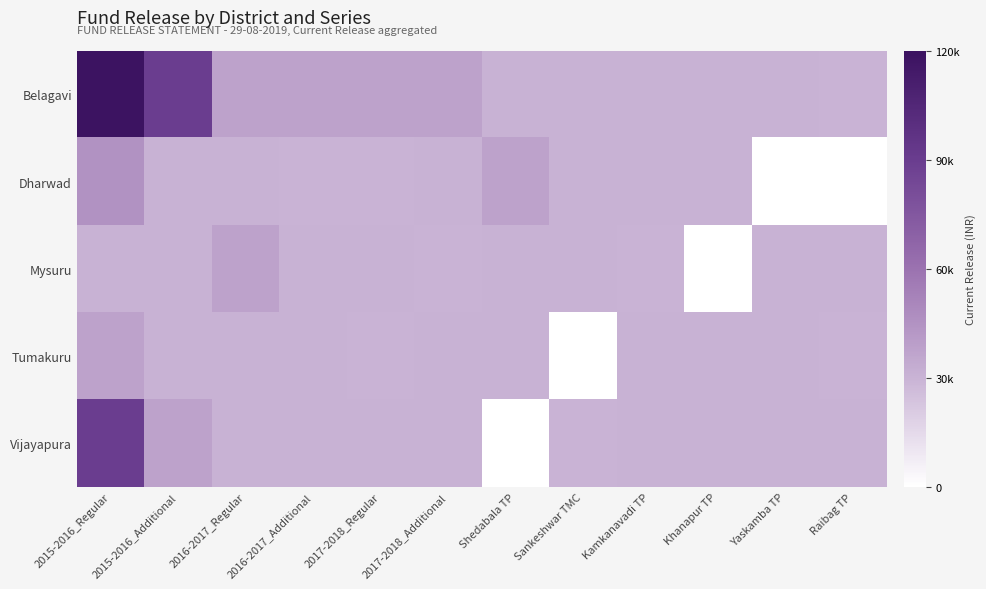

What is the smallest value displayed?

1